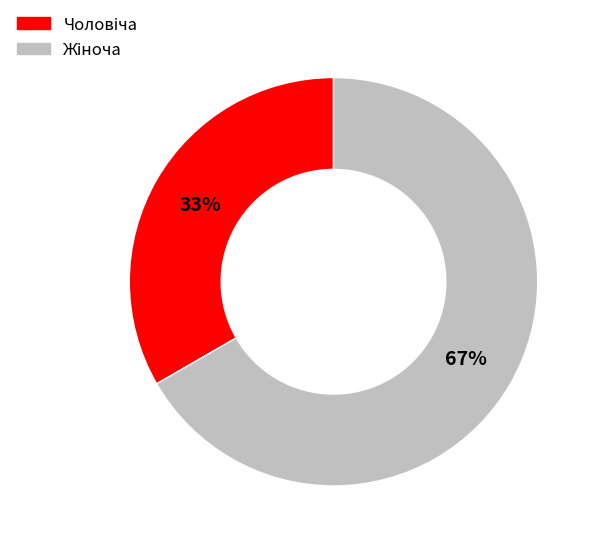

Is there a majority slice in this chart?

Yes